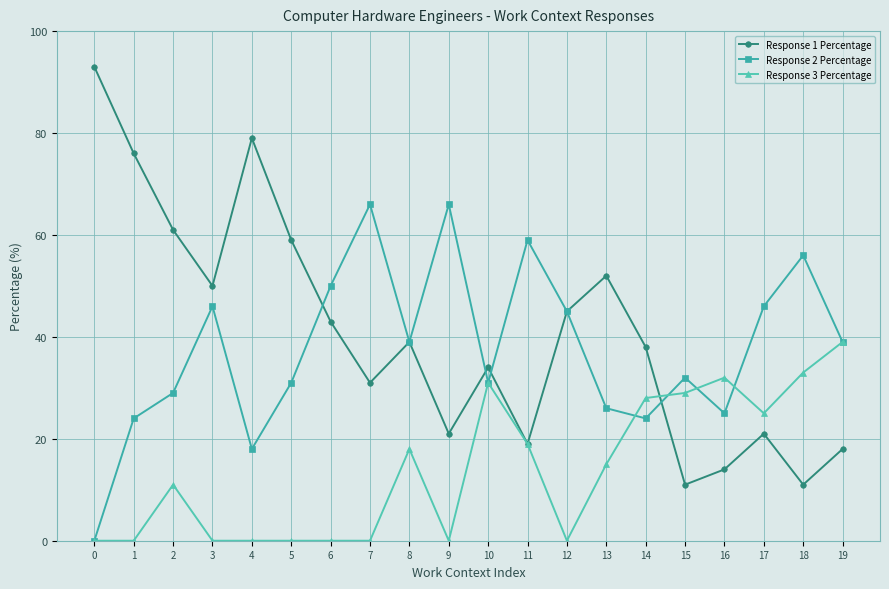

What is the total value across all series at 18?

100